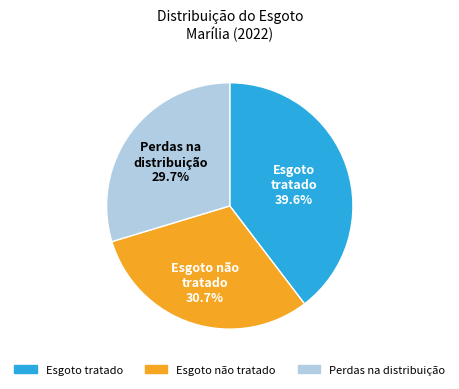

Is there a majority slice in this chart?

No